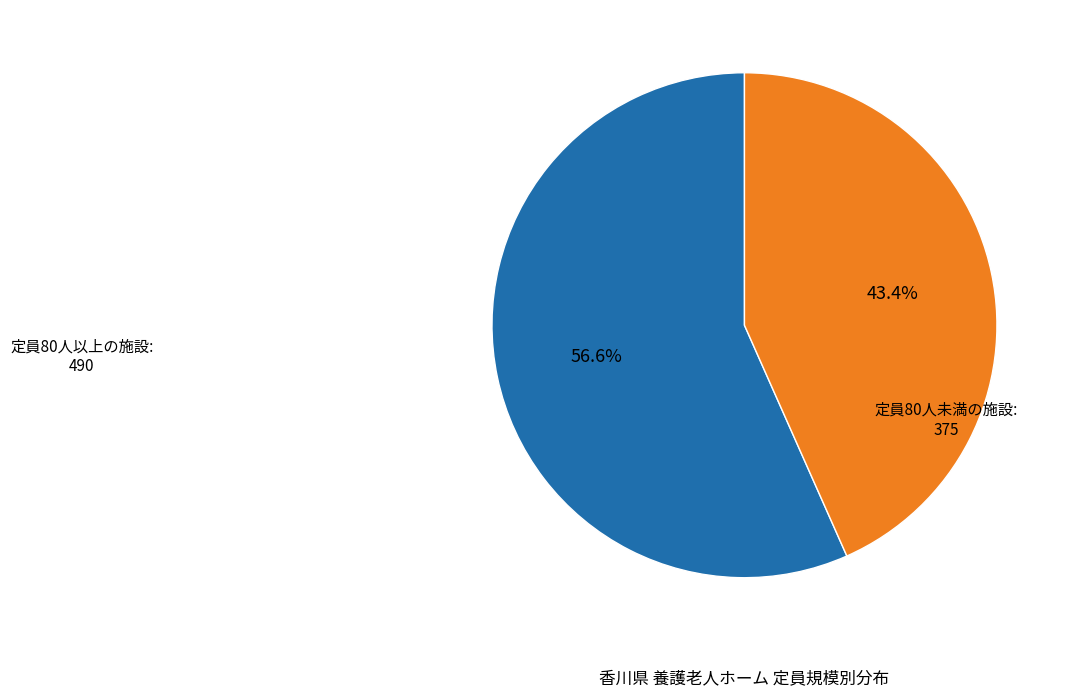

Is there a majority slice in this chart?

Yes